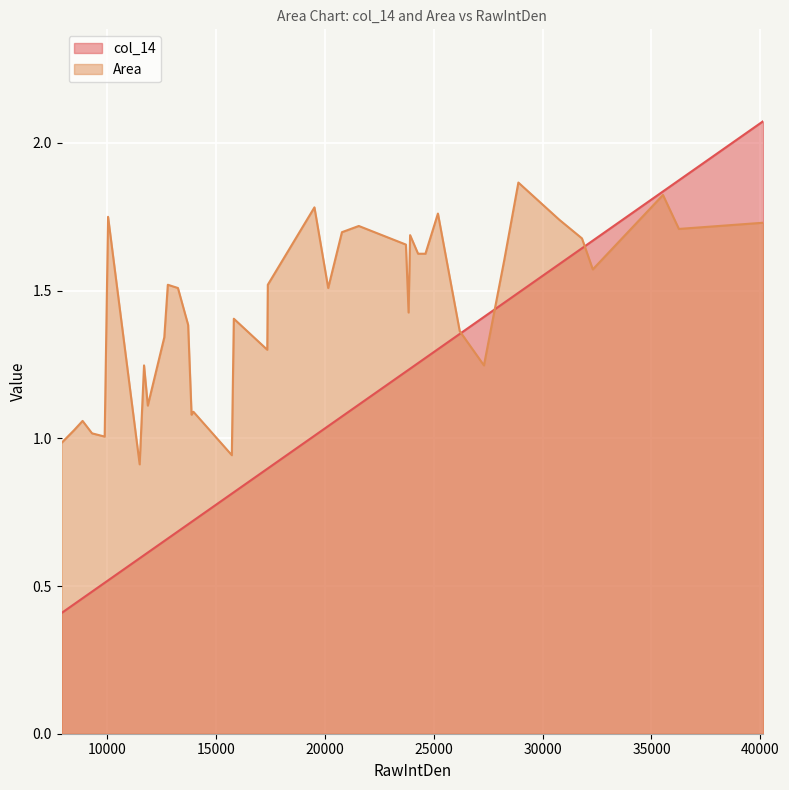

Which series has the largest range (max minus min)?

col_14